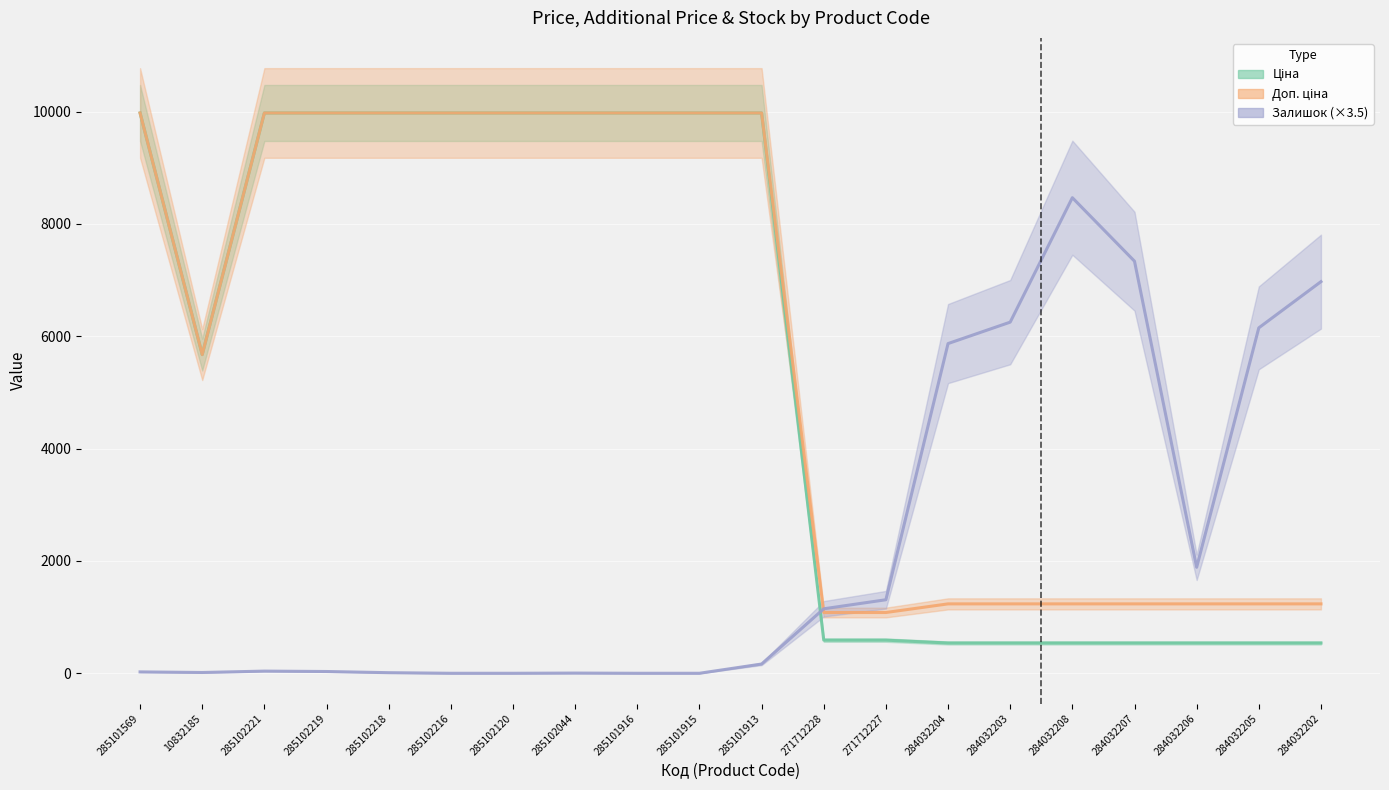

Reading left to right, list all the values displayed in this chart.

Ціна: 9975.0	5673.8	9975.0	9975.0	9975.0	9975.0	9975.0	9975.0	9975.0	9975.0	9975.0	589.9	589.9	539.0	539.0	539.0	539.0	539.0	539.0	539.0
Доп. ціна: 9975.0	5673.8	9975.0	9975.0	9975.0	9975.0	9975.0	9975.0	9975.0	9975.0	9975.0	1081.7	1081.7	1235.4	1235.4	1235.4	1235.4	1235.4	1235.4	1235.4
Залишок: 24.5	14.0	38.5	31.5	10.5	0.0	0.0	3.5	0.0	0.0	164.5	1148.0	1309.0	5869.5	6251.0	8466.5	7336.0	1886.5	6149.5	6972.0